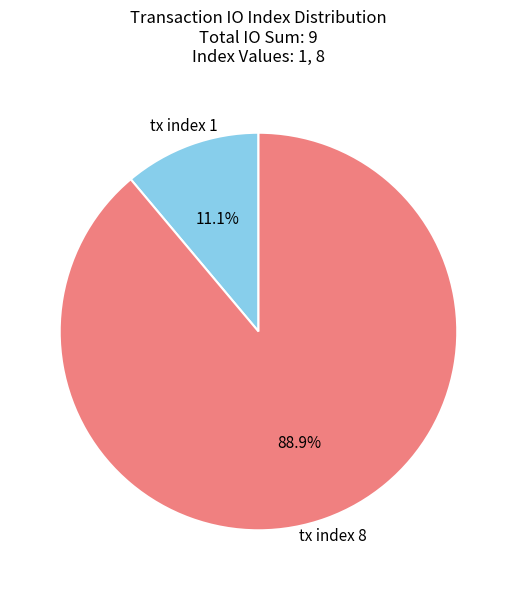

What percentage is the tx index 8 slice, to the nearest percent?

89%